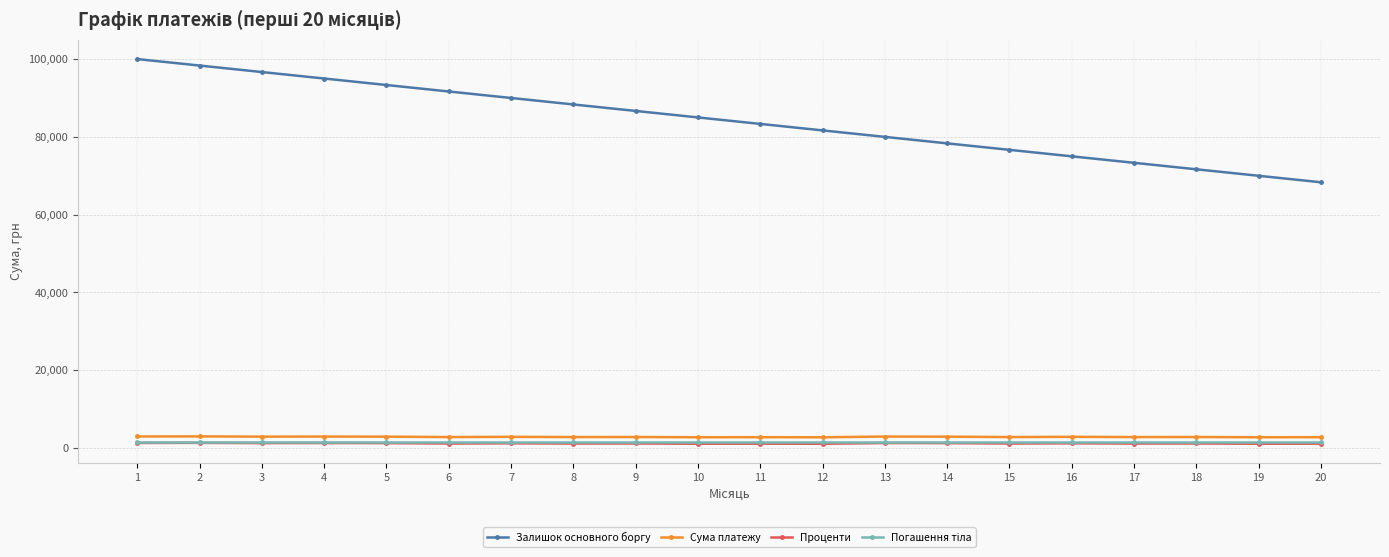

How many data points in Сума платежу are above 2840?

11